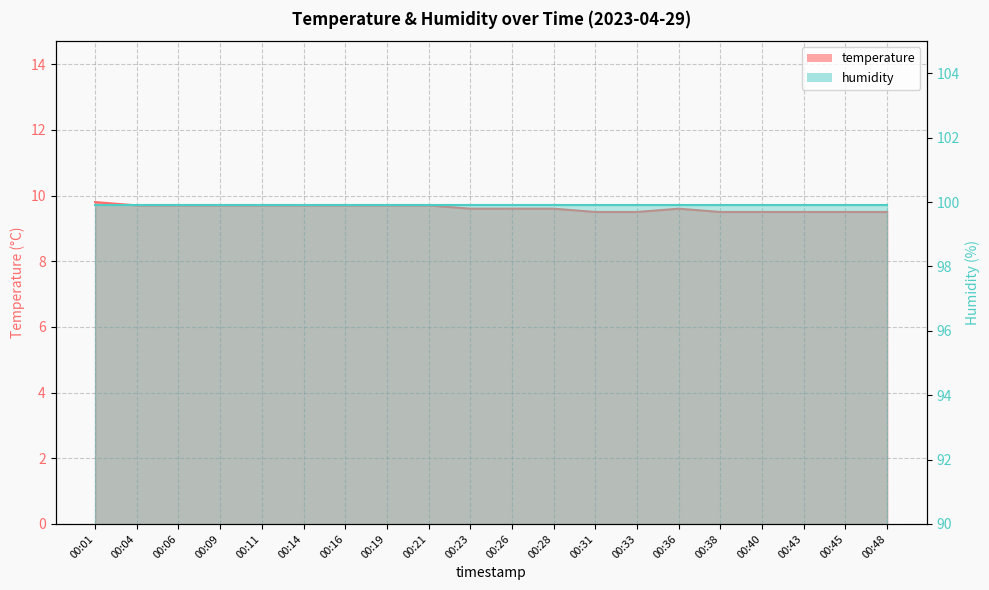

True or false: the data shows 9.7 at 00:04.

True